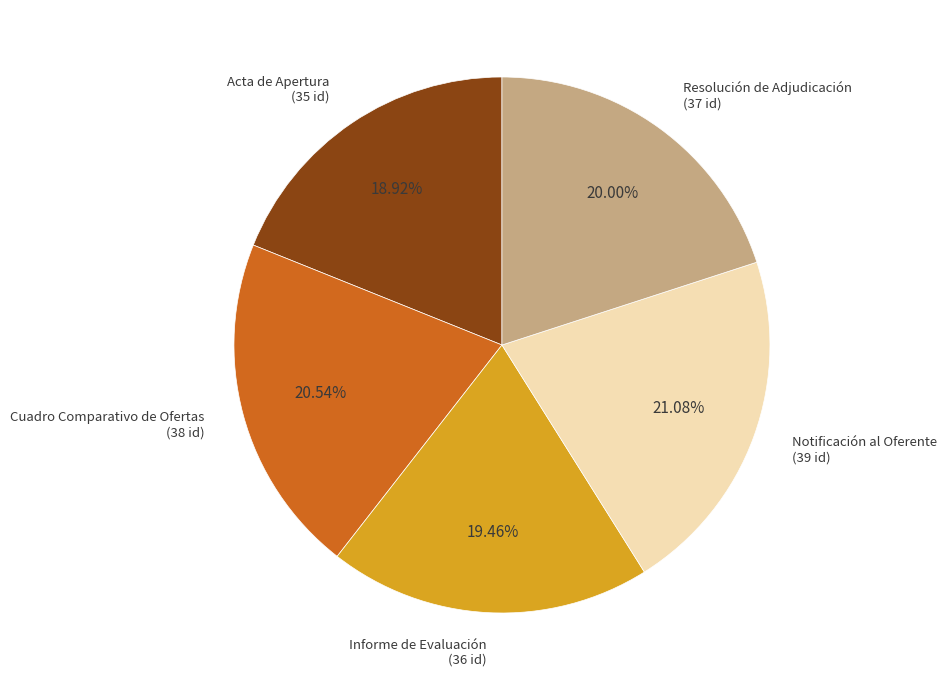

What portion of the pie excludes Notificación al Oferente?

78.9%